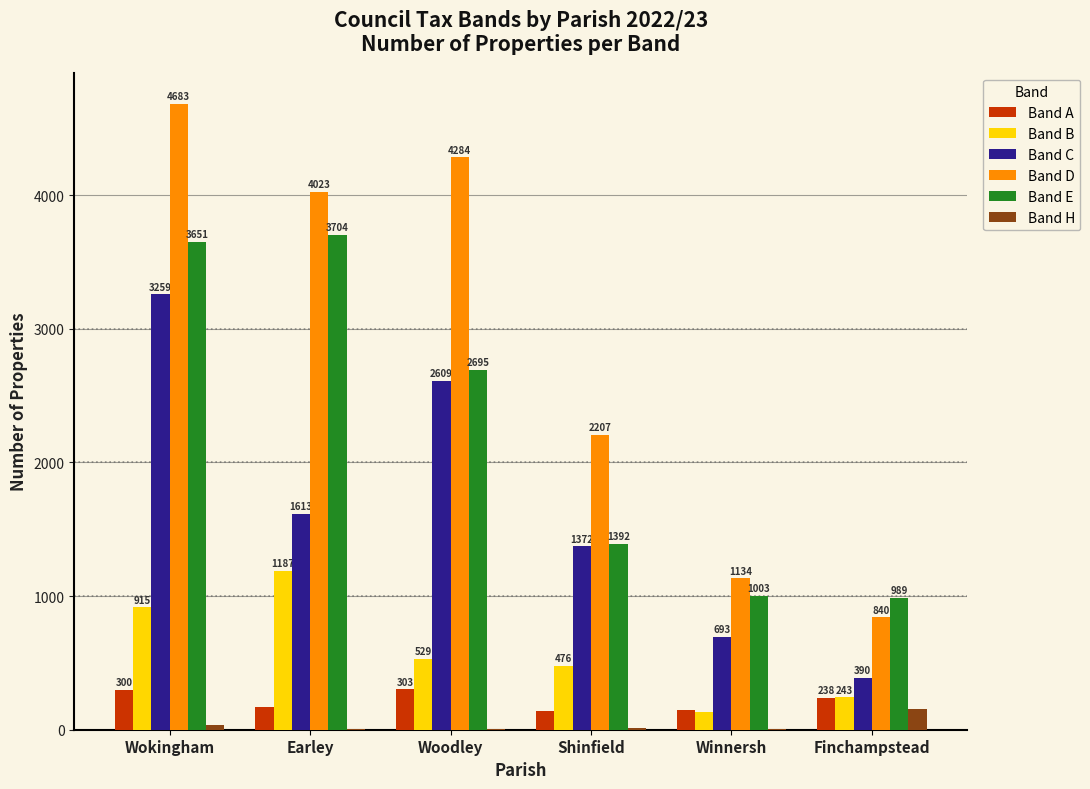

What is the greatest value displayed?

4683